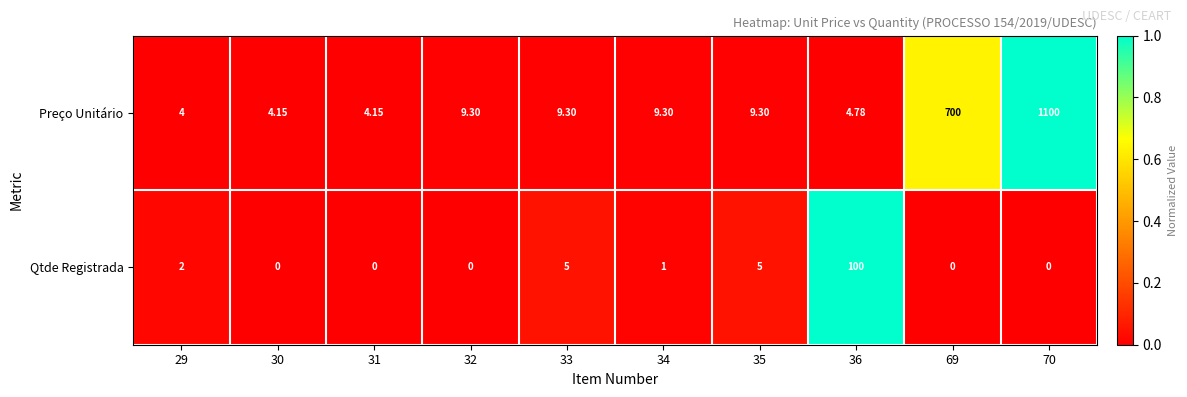

Rank the series at 69 from highest to lowest value.

Preço Unitário, Qtde Registrada